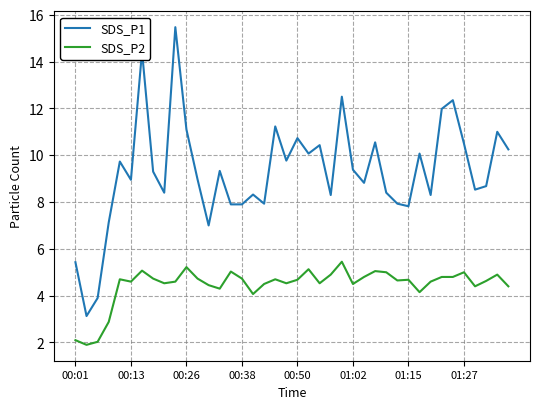

What is the greatest value displayed?

15.5